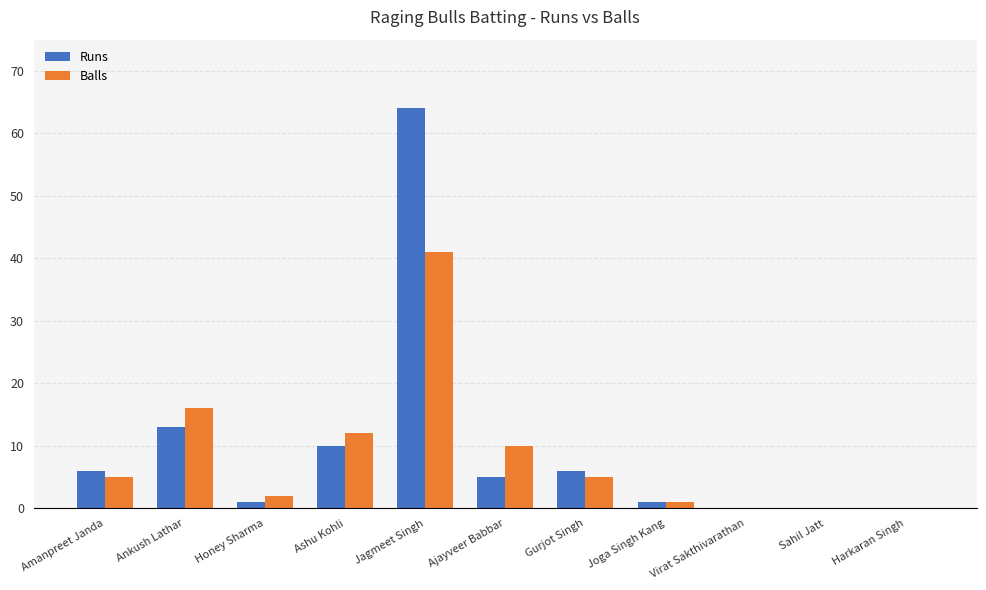

Between Gurjot Singh and Harkaran Singh, which series saw the biggest shift?

Runs